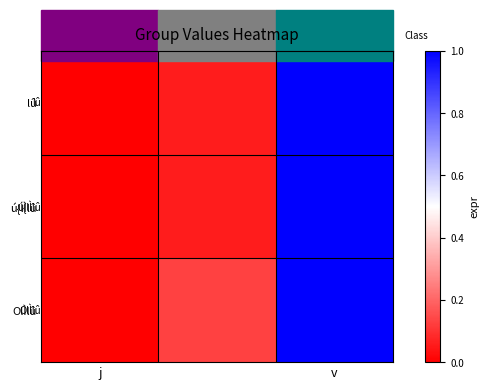

At which category does the chart reach its peak across all series?

v